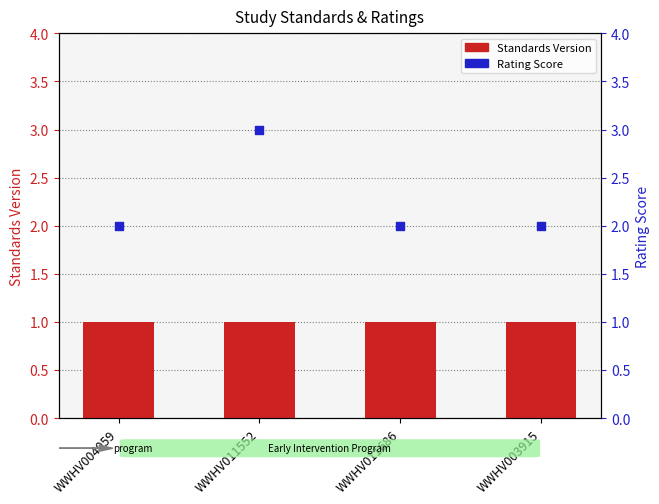

At which category is the sum across all series the highest?

WWHV011552